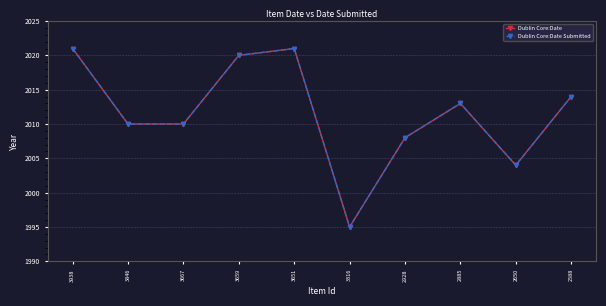

True or false: Dublin Core:Date Submitted and Dublin Core:Date intersect in this chart.

False